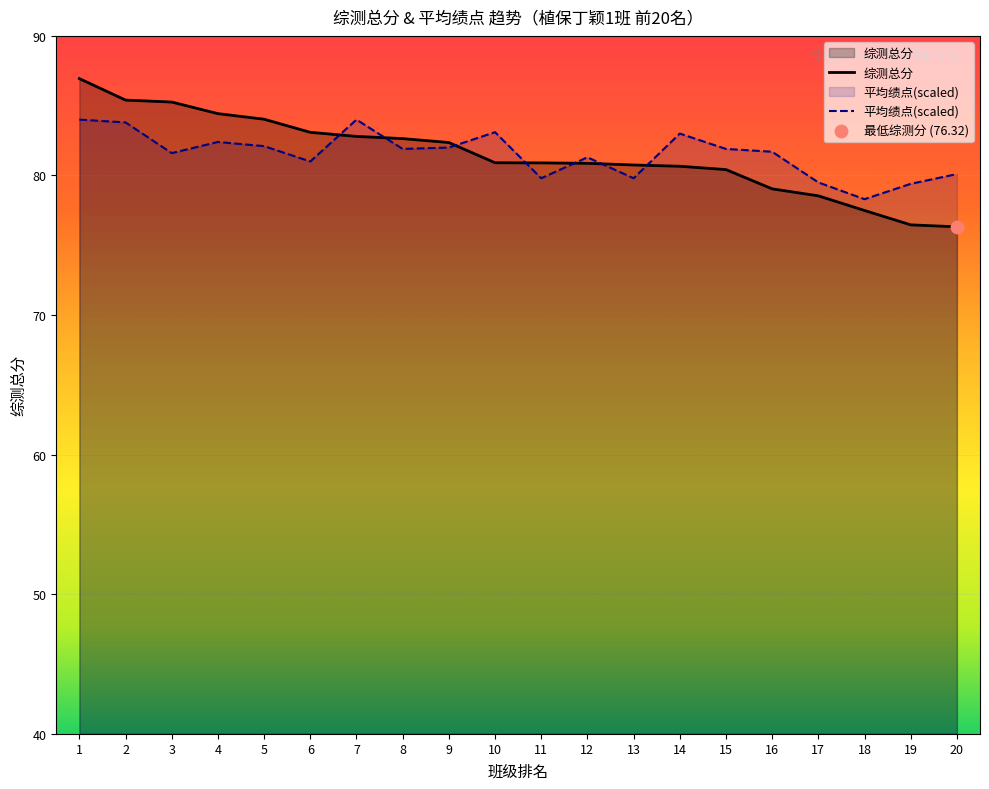

Which series has the largest Y range (max minus min)?

综测总分